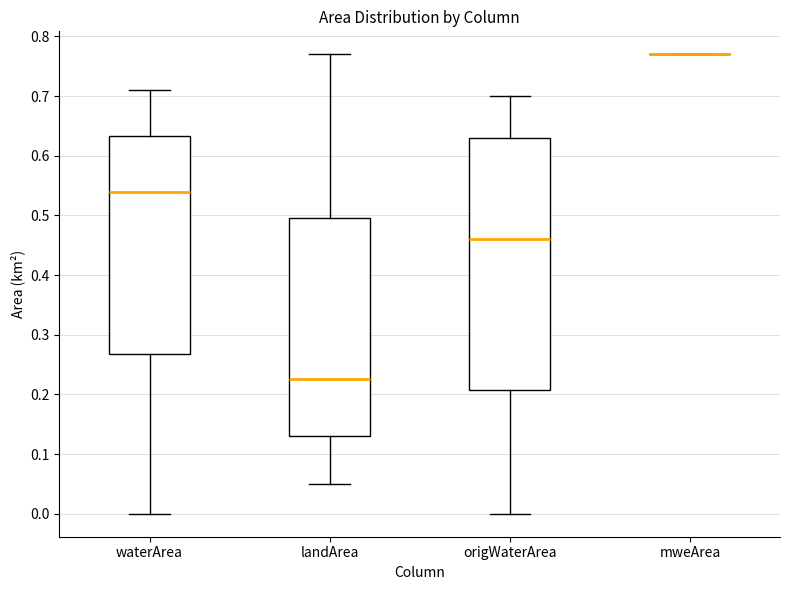

Comparing the boxes themselves (not the whiskers), which one is the tallest?

origWaterArea